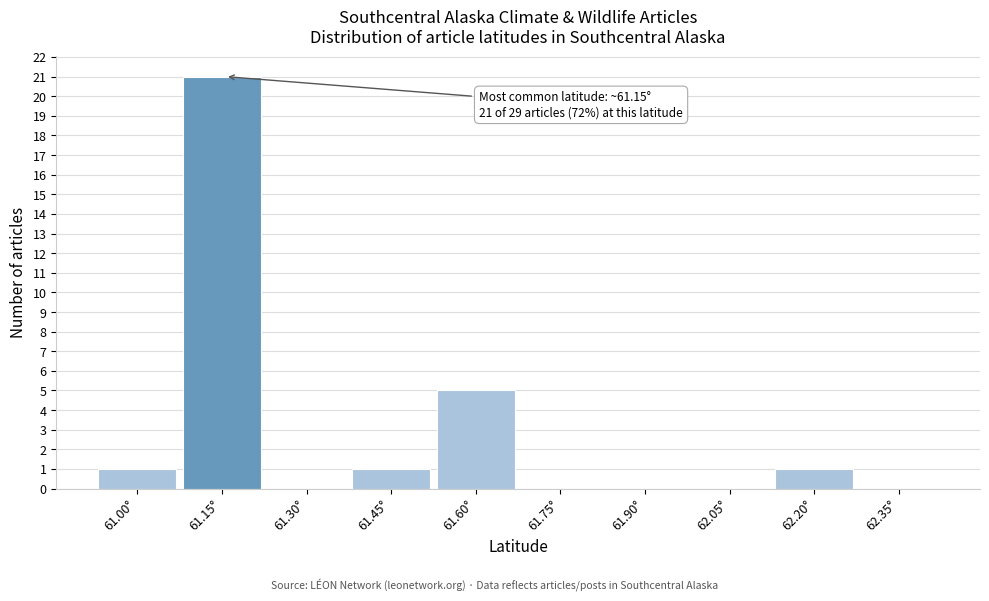

Reading right to left, transcribe all the data shown in this chart.

62.35°=0	62.20°=1	62.05°=0	61.90°=0	61.75°=0	61.60°=5	61.45°=1	61.30°=0	61.15°=21	61.00°=1